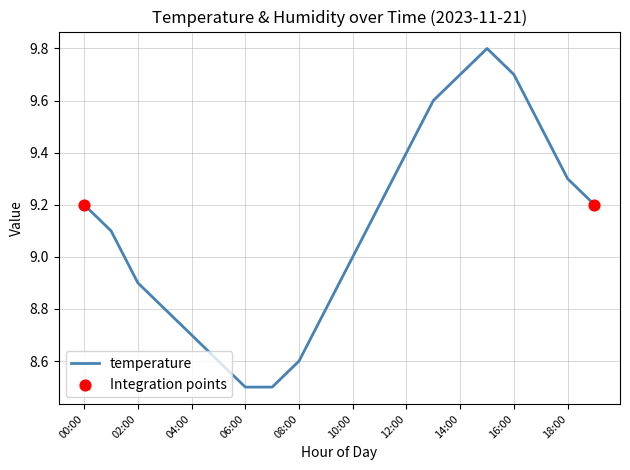

What is the difference between the maximum and minimum values?

1.3